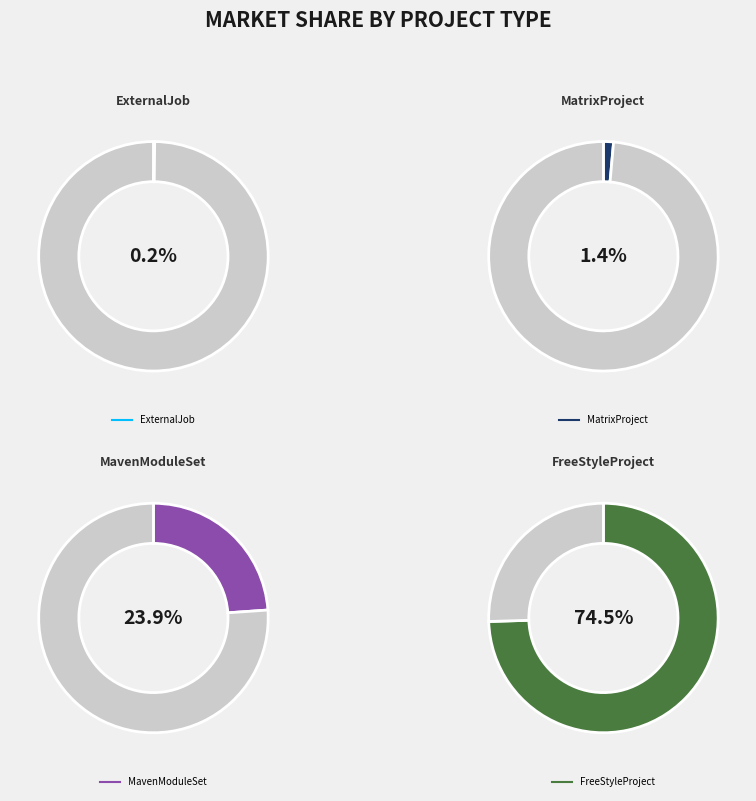

To the nearest percent, what is the combined percentage of hudson-model-FreeStyleProject and hudson-model-ExternalJob?

75%